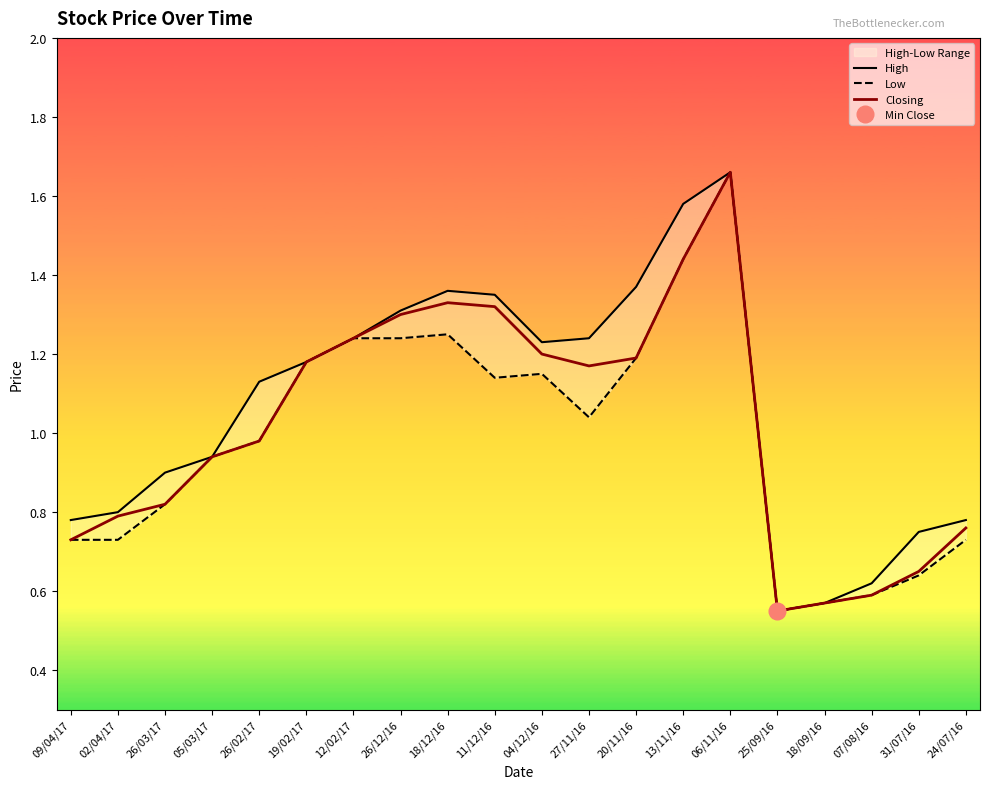

Which series changed the most between 26/03/17 and 20/11/16?

High